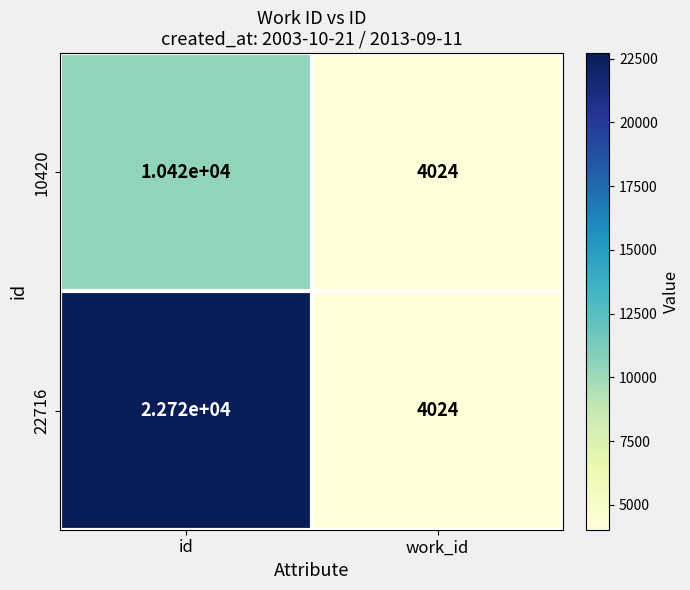

Which category has the lowest value in the 22716 series?

work_id